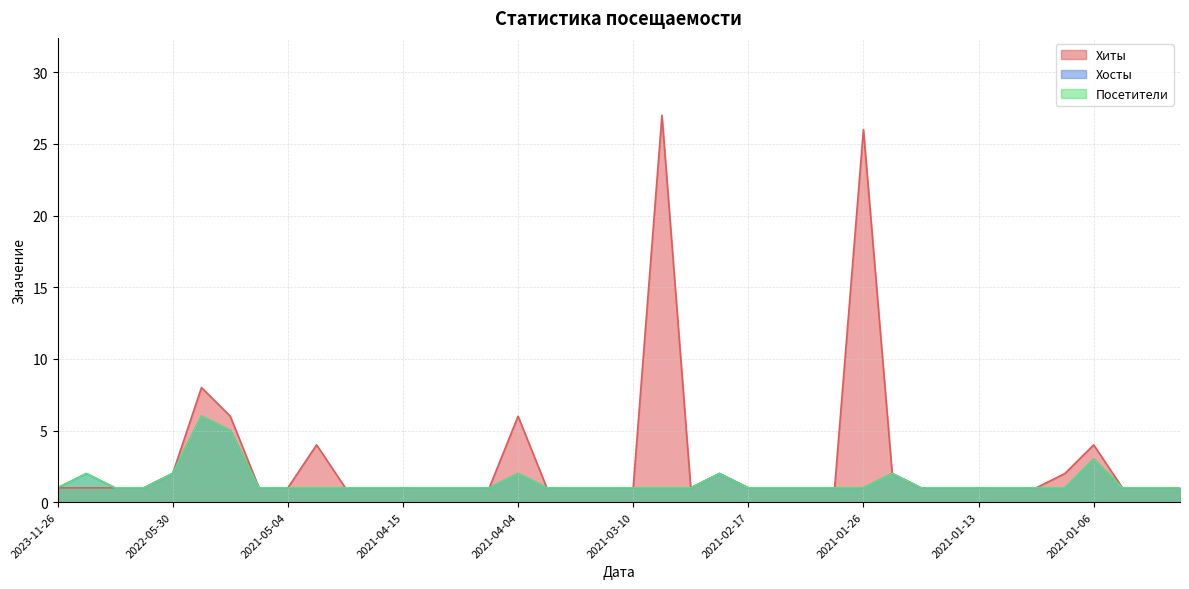

What is the approximate value of Хосты at 2021-01-08?

1